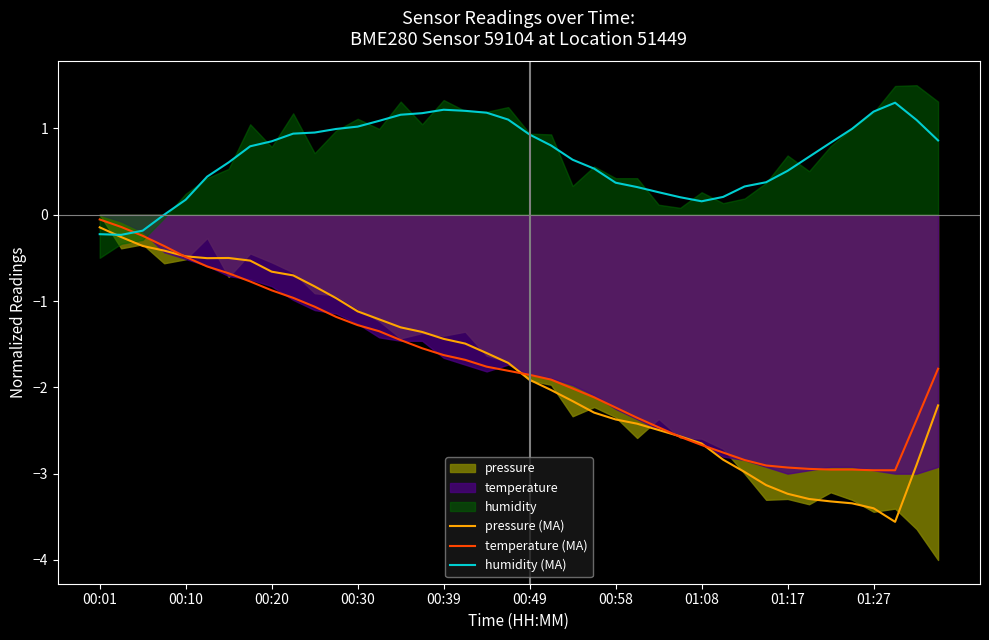

Where does the pressure (MA) series first go above -1?

00:01